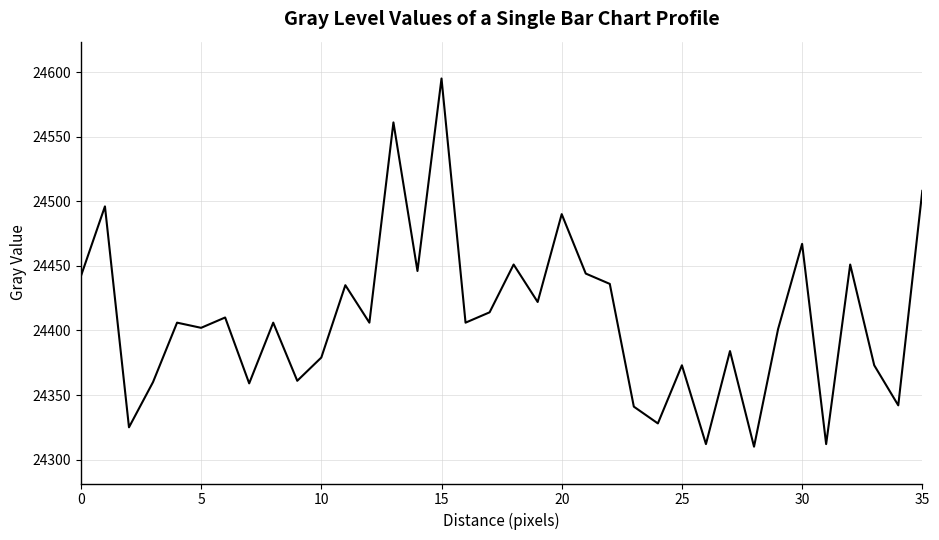

What is the smallest value displayed?

24310